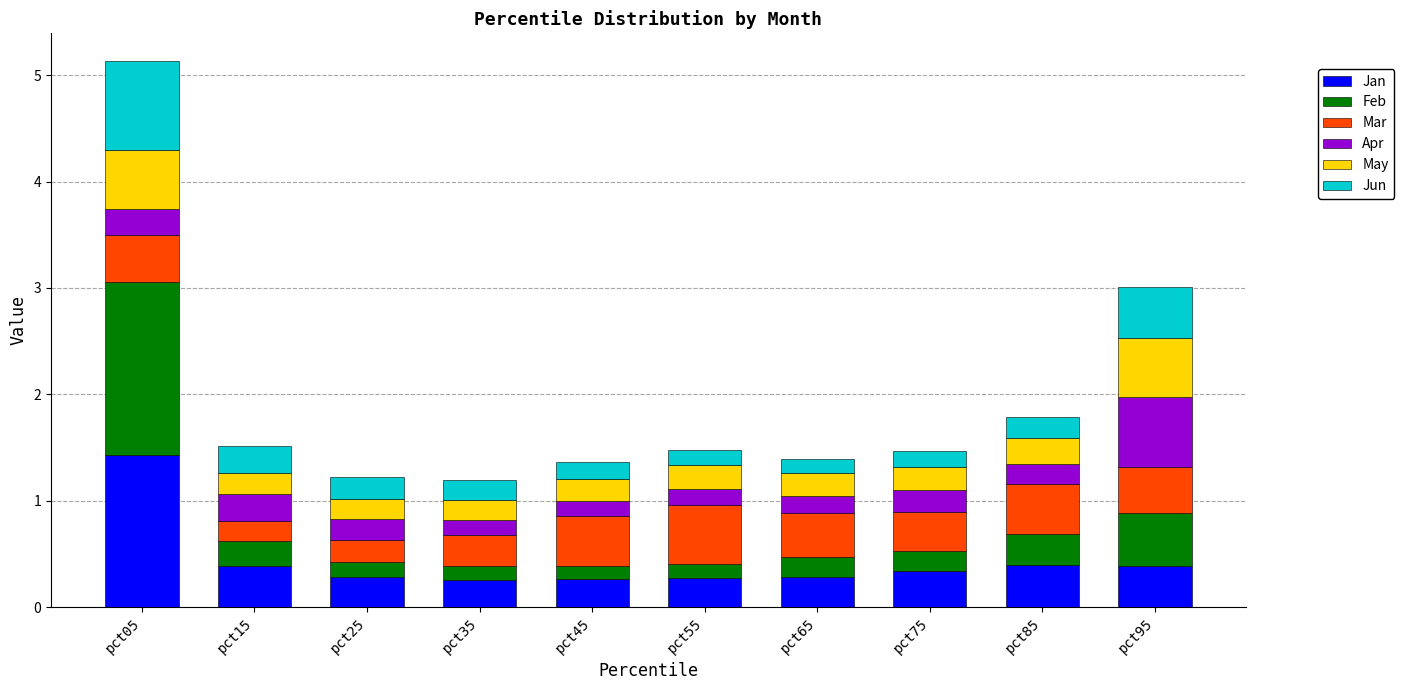

What is the total value across all series at pct25?

1.2